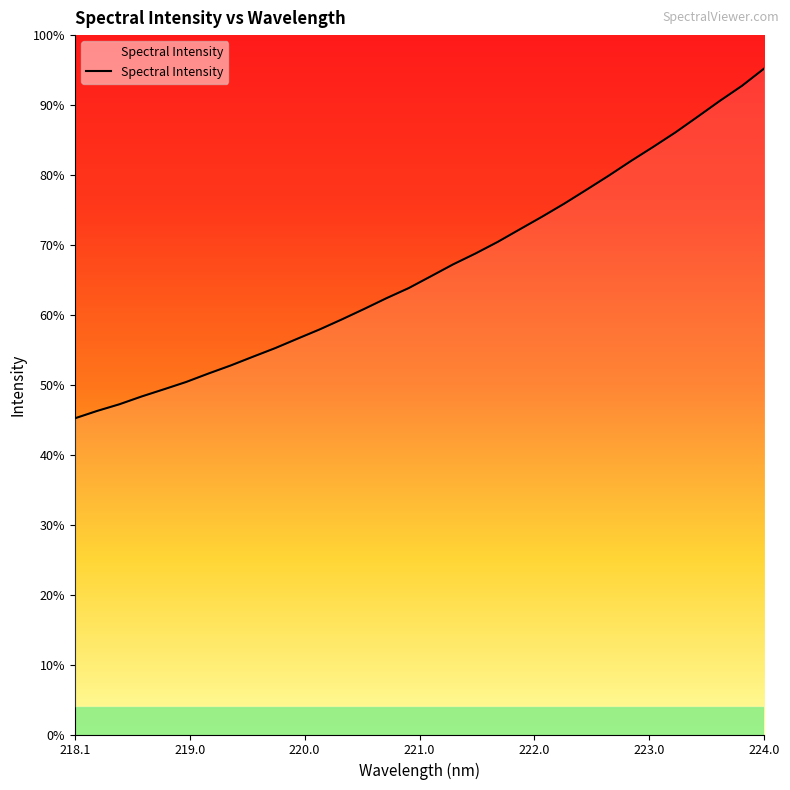

Where is the data nearest to the value 3121?

221.6902